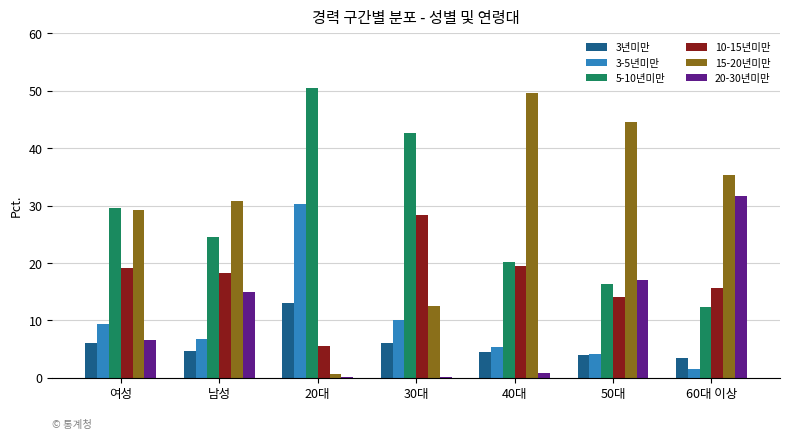

Does the chart contain stacked bars?

No